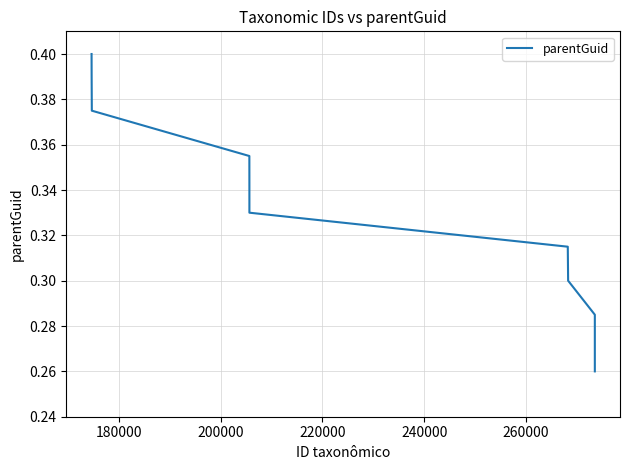

What is the value of the 6th point from the left?

0.3